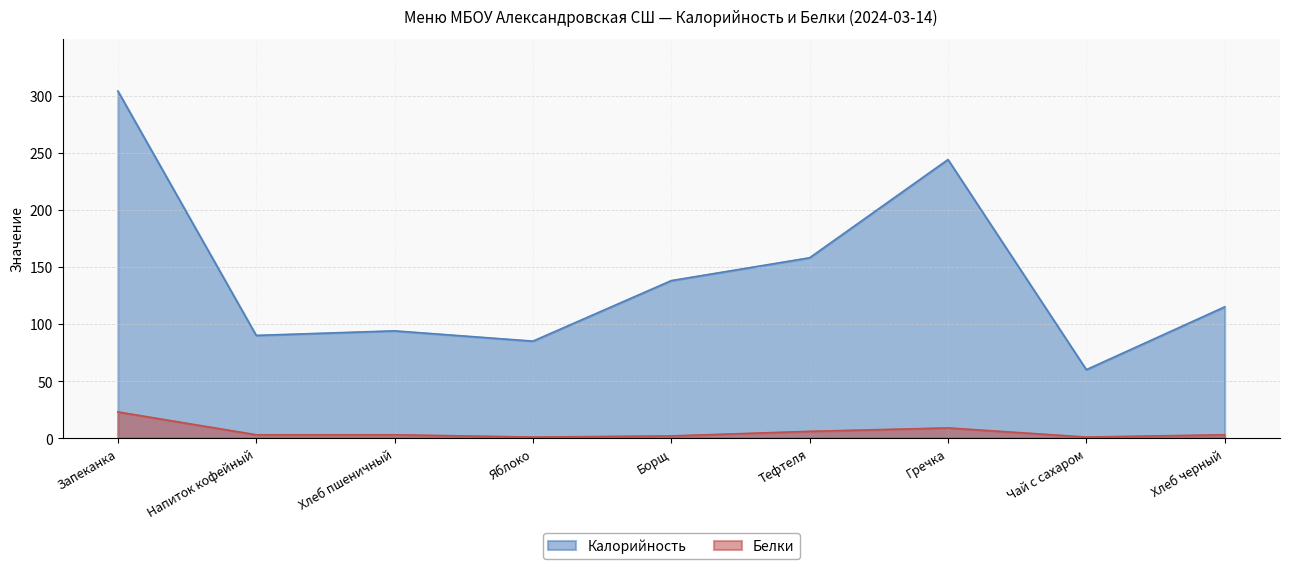

In Белки, how many points are lower than both neighbors (excluding endpoints)?

2